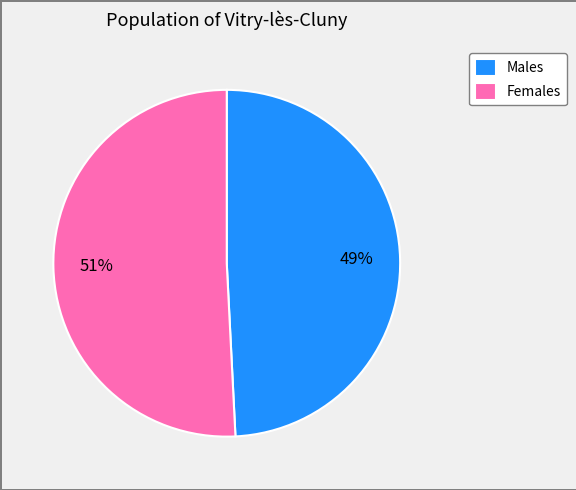

Which slice is the smallest?

Males